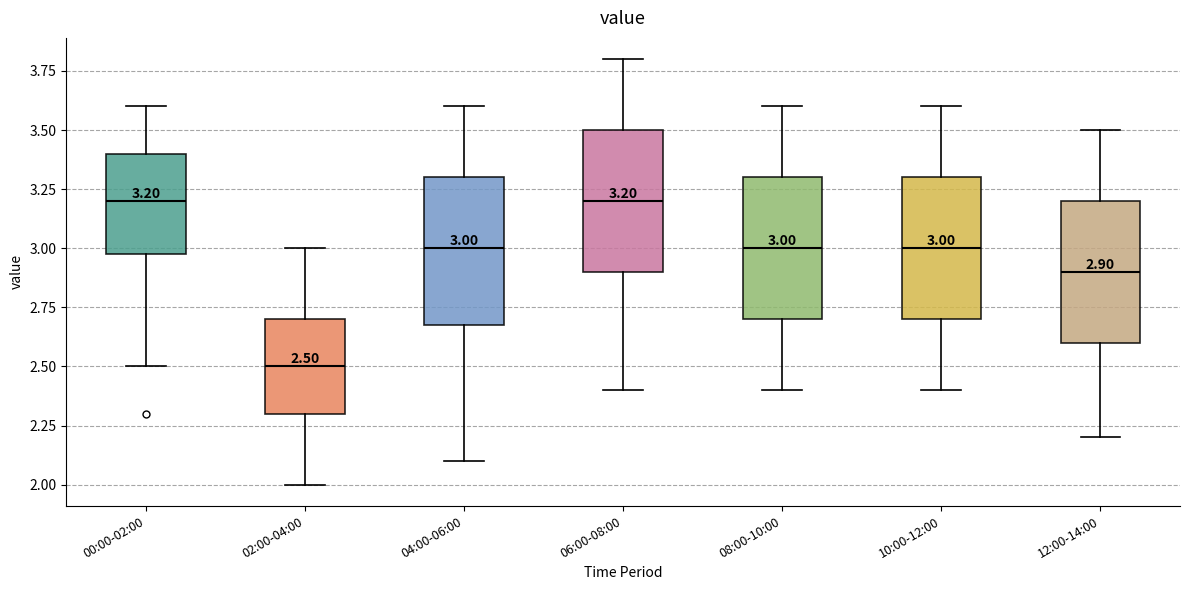

Which box has the lowest median line?

02:00-04:00